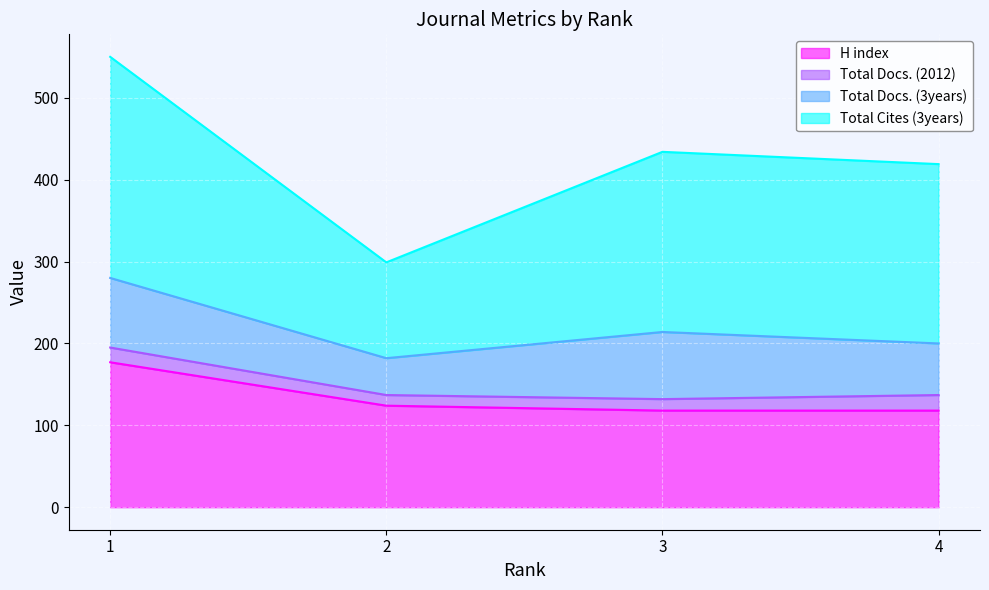

What is the minimum value for Total Docs. (3years)?

45